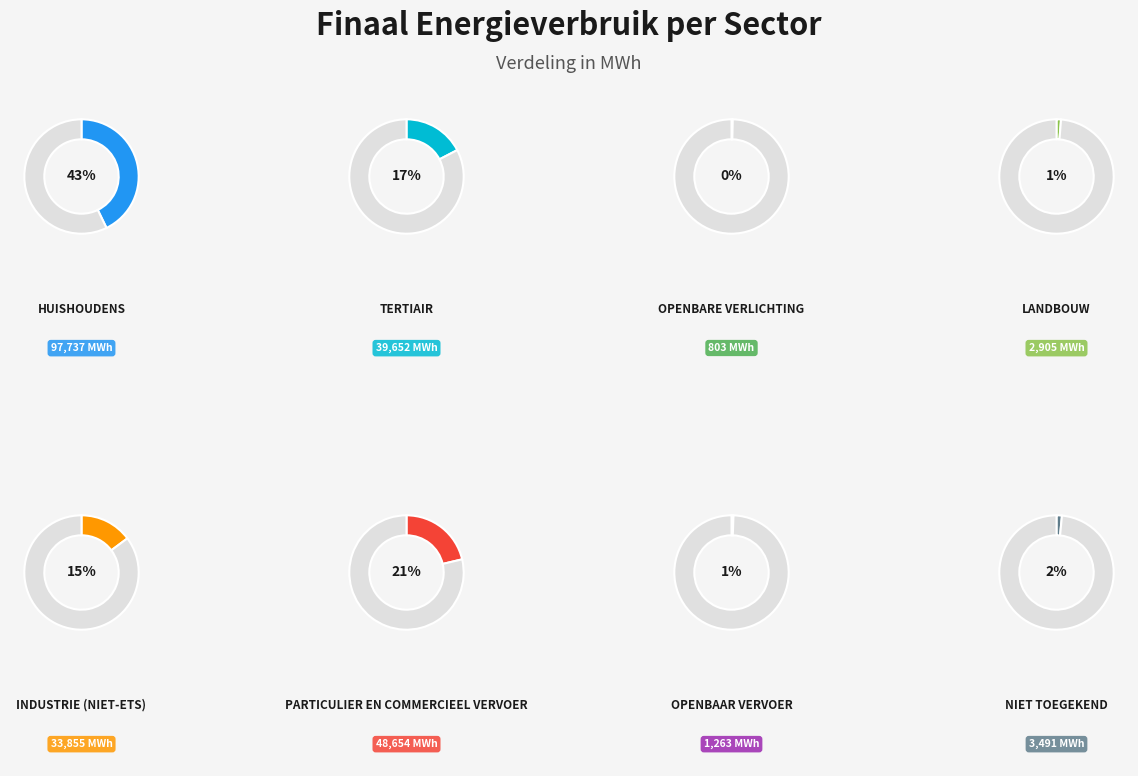

How many segments does this pie chart have?

8